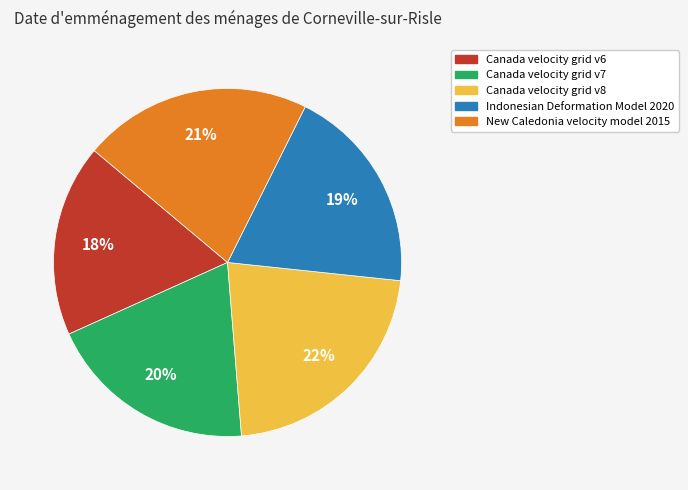

True or false: New Caledonia velocity model 2015 accounts for 27% of the total.

False